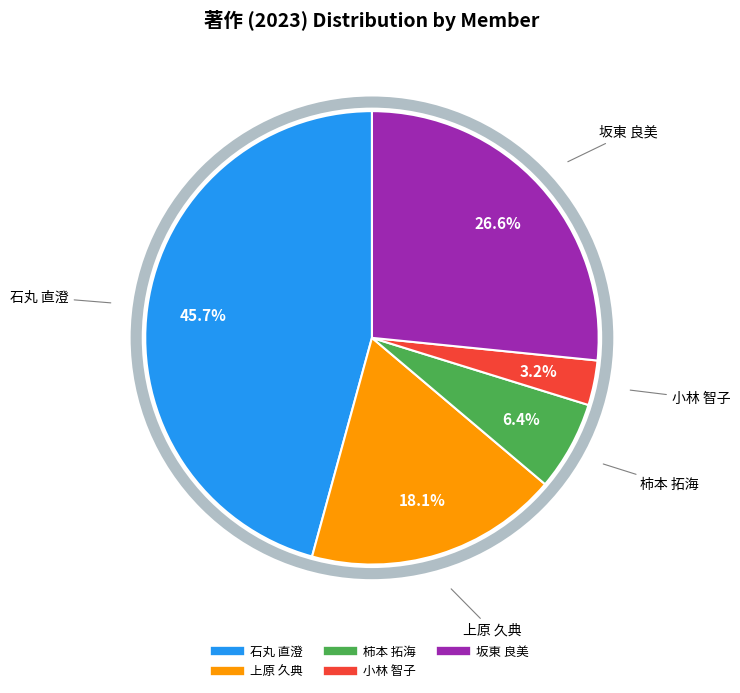

To the nearest percent, what is the difference between the 小林 智子 and 柿本 拓海 slice percentages?

3%